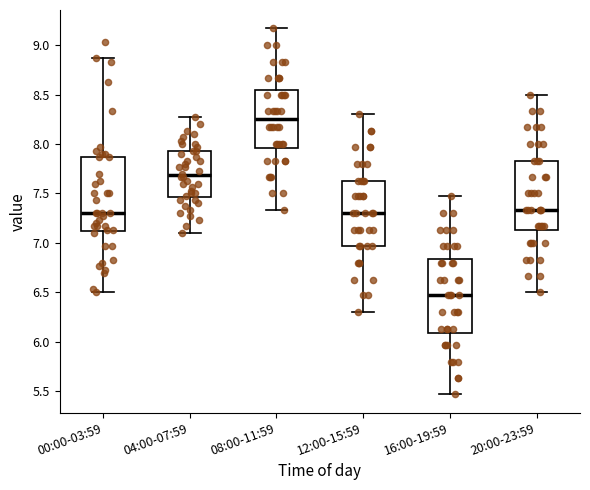

Reading left to right, transcribe this box plot: for each box, give where its median line is, the range the box spans, and where its two whiskers end, as read against the y-axis. The values are not printed on the chart, so give them approximately, as read against the axis.

00:00-03:59: median 7.30, box 7.10 to 7.85, whiskers 6.50 to 8.85
04:00-07:59: median 7.70, box 7.45 to 7.95, whiskers 7.10 to 8.25
08:00-11:59: median 8.25, box 7.95 to 8.55, whiskers 7.35 to 9.15
12:00-15:59: median 7.30, box 6.95 to 7.65, whiskers 6.30 to 8.30
16:00-19:59: median 6.45, box 6.10 to 6.85, whiskers 5.45 to 7.45
20:00-23:59: median 7.35, box 7.15 to 7.85, whiskers 6.50 to 8.50